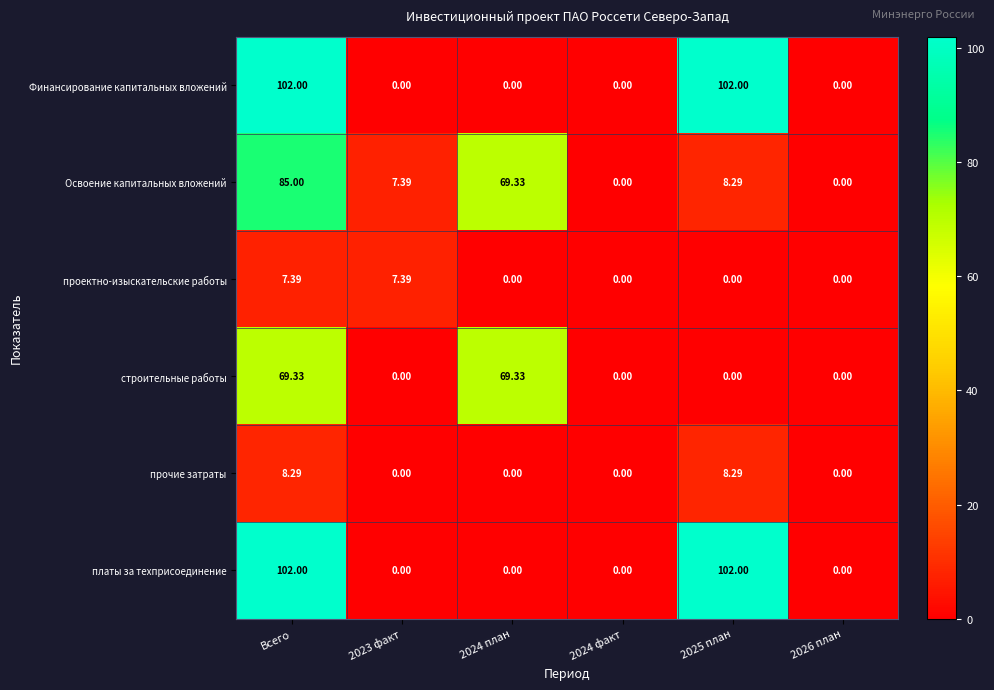

At which label does Освоение капитальных вложений reach its peak?

Всего